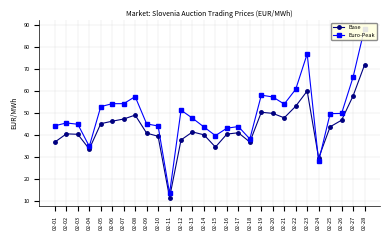

What is the difference between the highest and lowest values at 02-08?

8.4